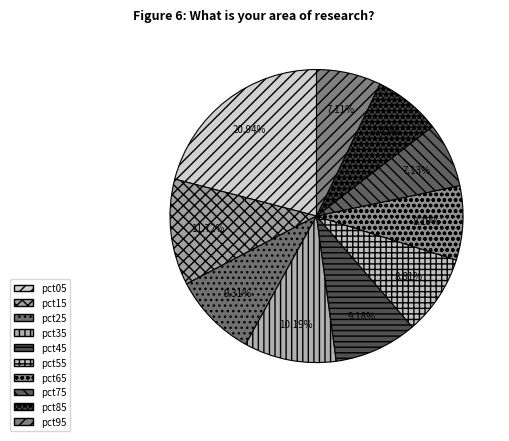

Is there a majority slice in this chart?

No